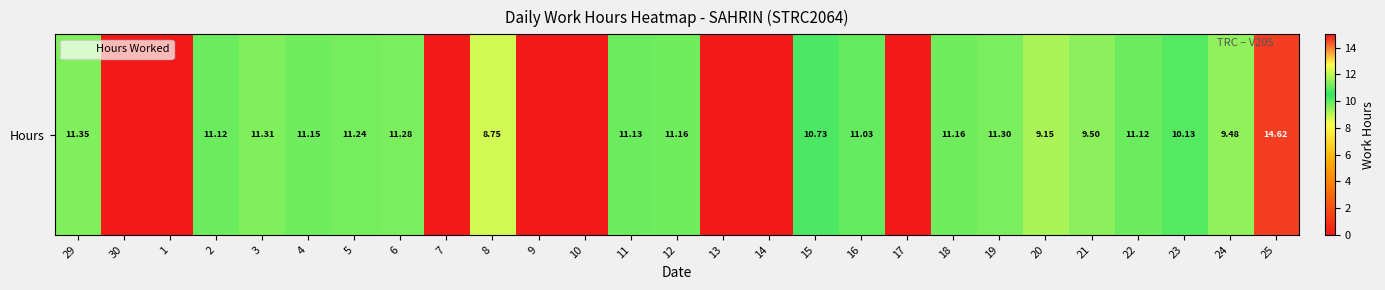

List the labels in order of value, largest first.

25, 29, 3, 19, 6, 5, 12, 18, 4, 11, 2, 22, 16, 15, 23, 21, 24, 20, 8, 30, 1, 7, 9, 10, 13, 14, 17